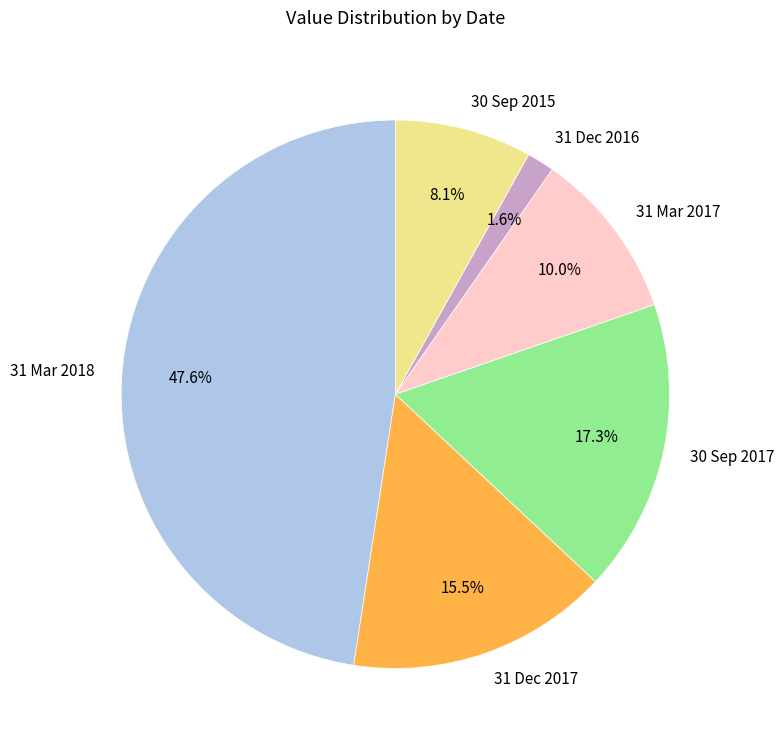

To the nearest percent, what is the difference between the 31 Dec 2017 and 31 Mar 2017 slice percentages?

5%